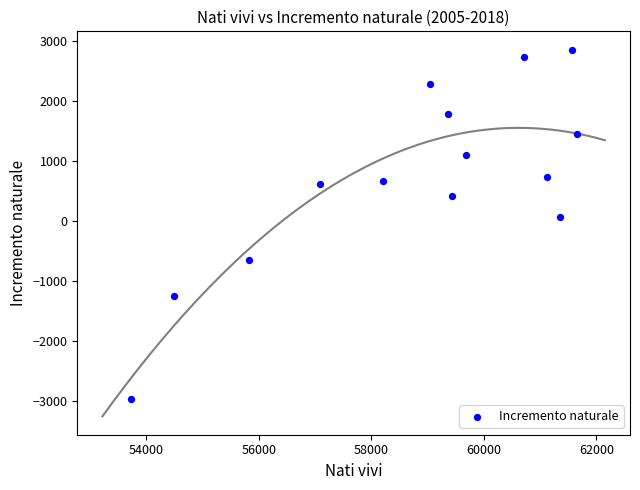

What is the range of Y values (max minus min)?

5820